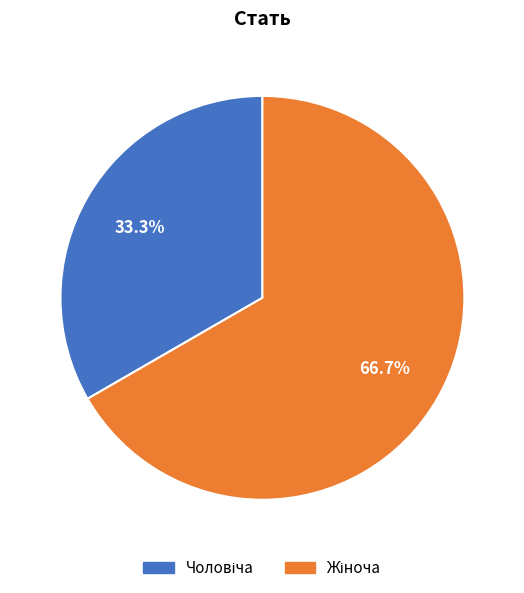

How many segments does this pie chart have?

2